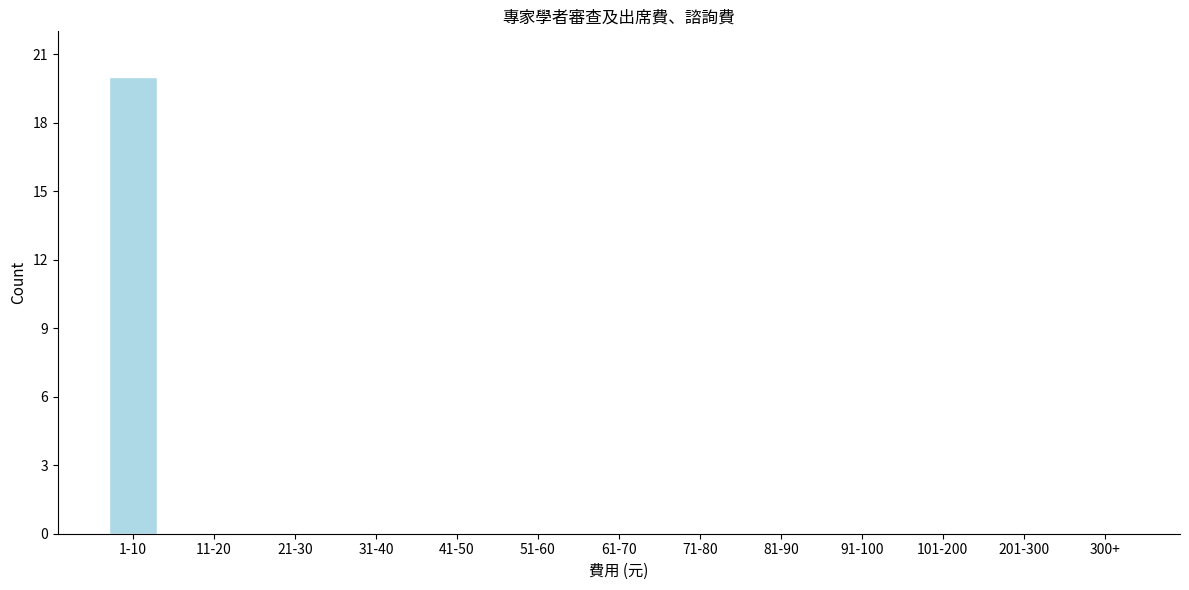

Reading right to left, transcribe all the data shown in this chart.

300+=0	201-300=0	101-200=0	91-100=0	81-90=0	71-80=0	61-70=0	51-60=0	41-50=0	31-40=0	21-30=0	11-20=0	1-10=20